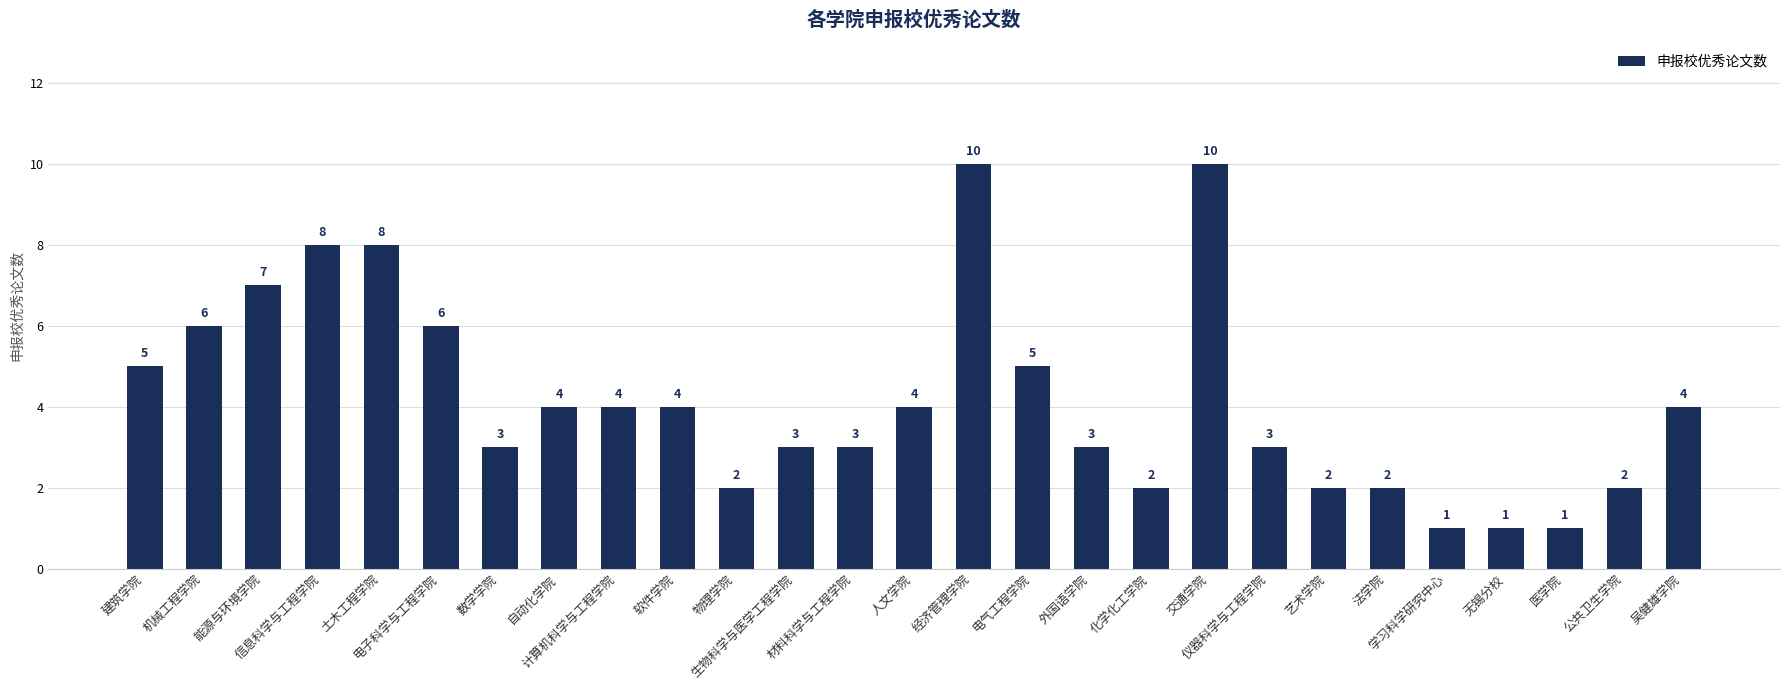

What is the value of the 1st bar from the left?

5